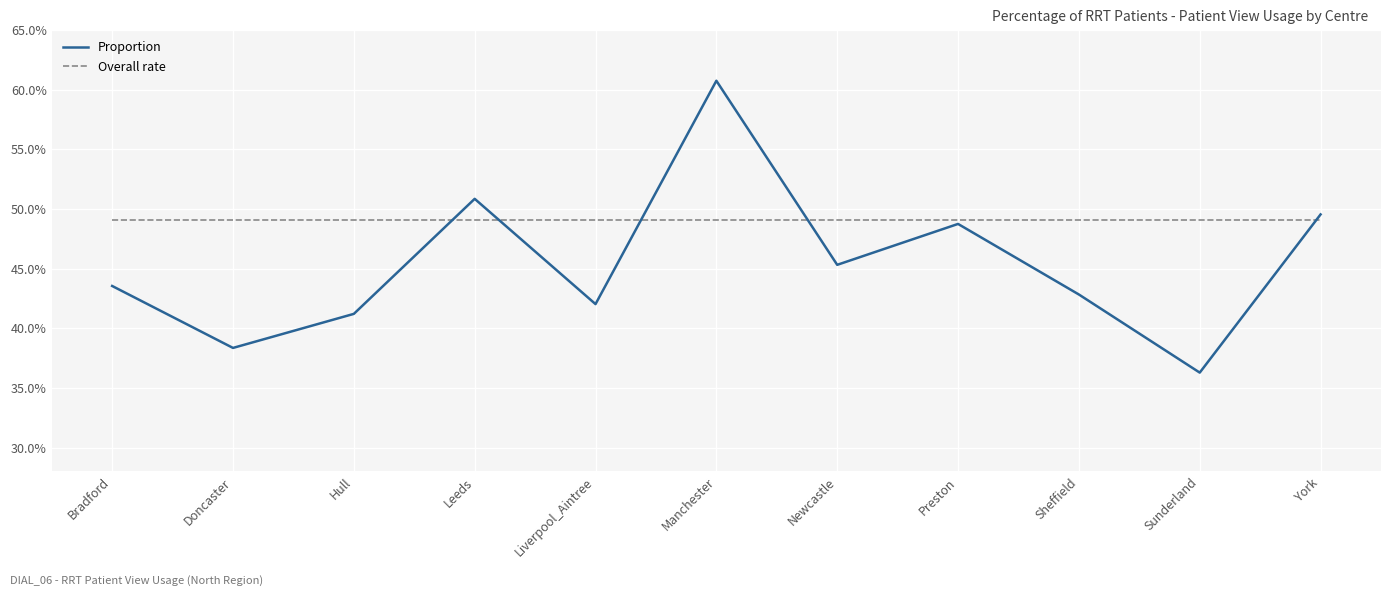

At Leeds, list the series in order from largest to smallest.

Proportion, Overall rate